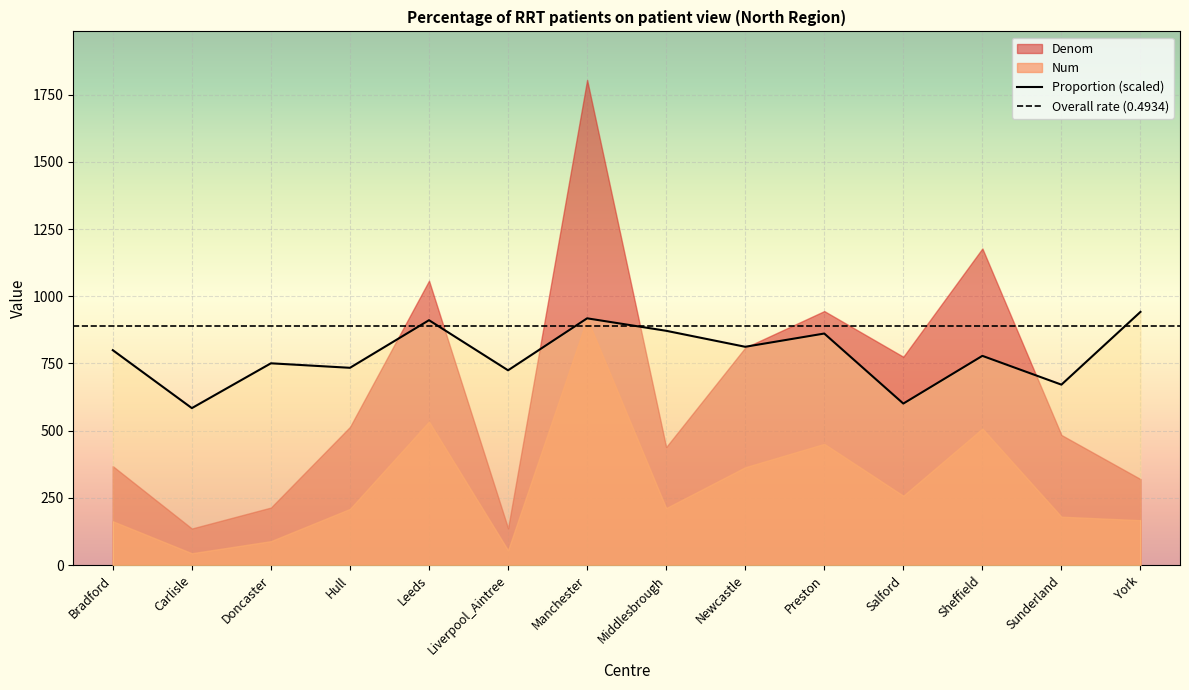

Which has a higher value, Preston or Doncaster?

Preston